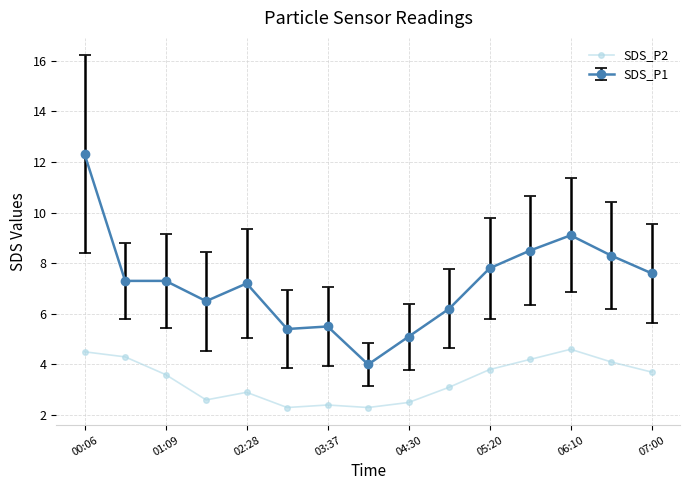

What is the difference between the maximum and minimum values in the SDS_P1 series?

8.3